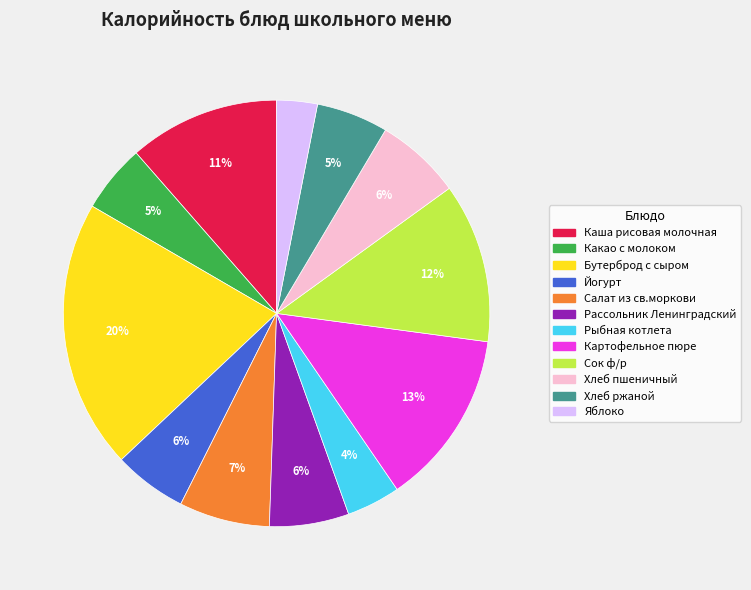

Which has a higher value, Йогурт or Картофельное пюре?

Картофельное пюре